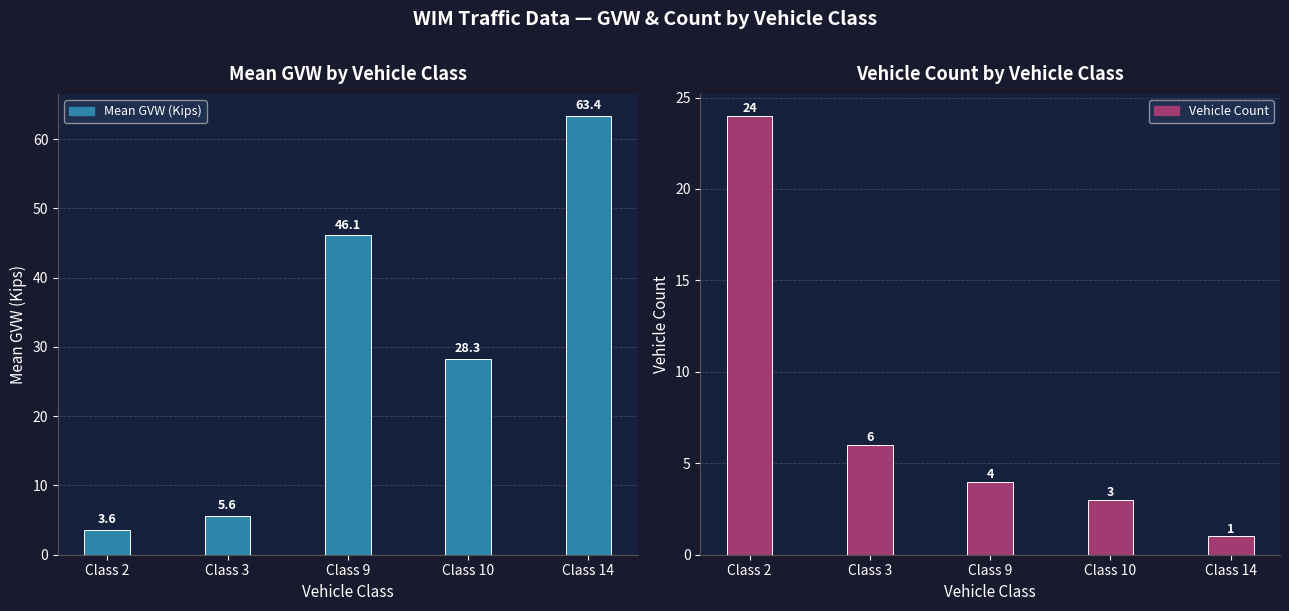

At how many categories does at least one series exceed 1?

5